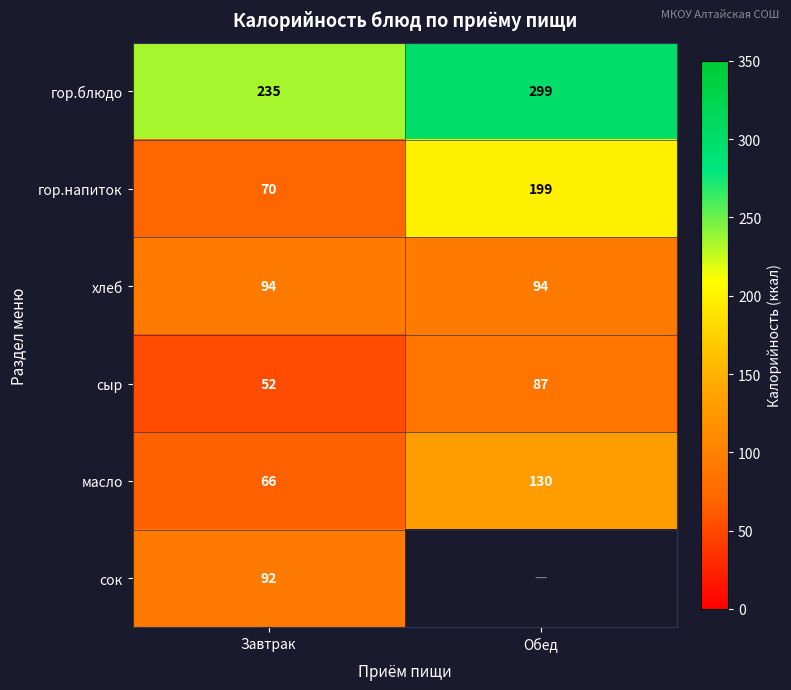

Which category has the lowest value in the масло series?

Завтрак